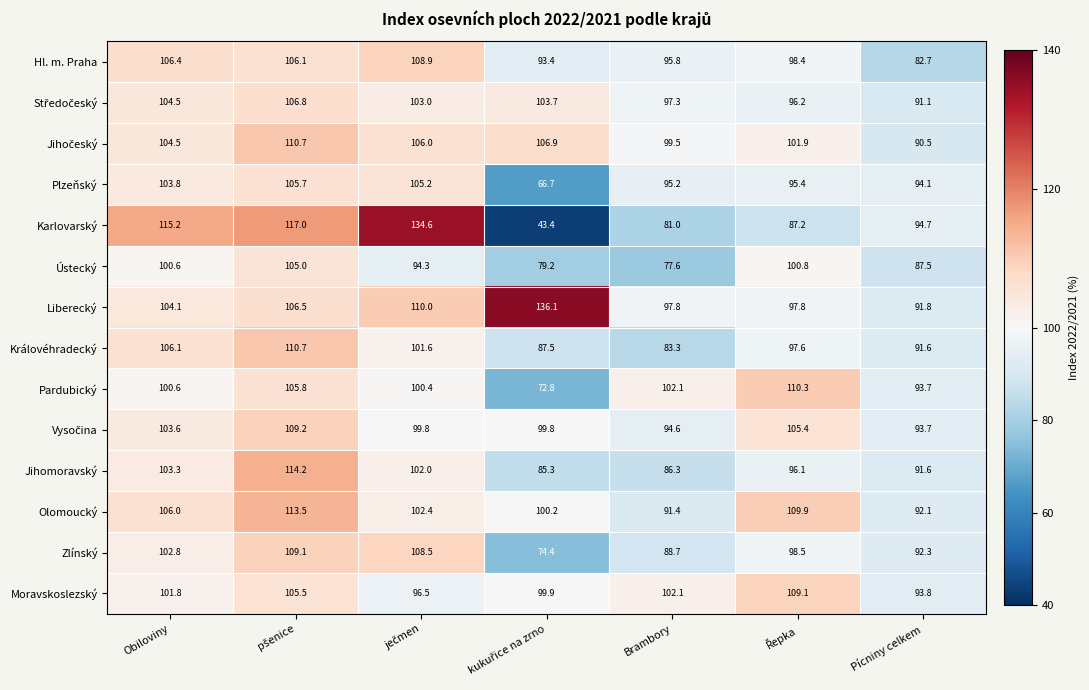

What is the average value of the Jihomoravský series?

97.0